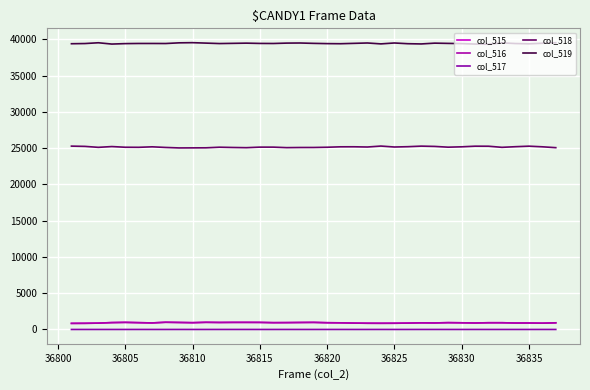

Is this an area chart (filled region under the line)?

No